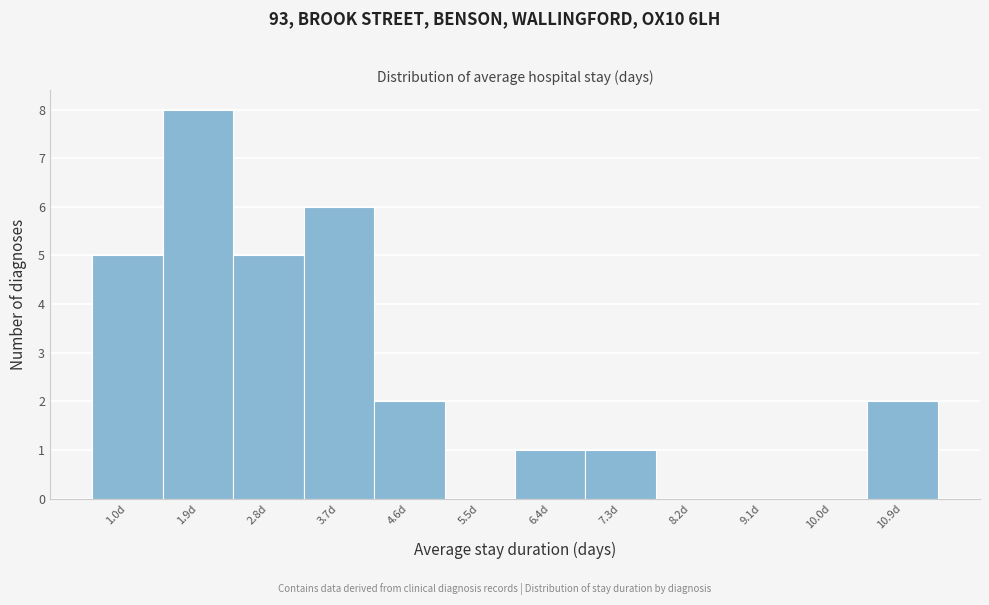

Reading right to left, list all the values displayed in this chart.

10.9d=2	10.0d=0	9.1d=0	8.2d=0	7.3d=1	6.4d=1	5.5d=0	4.6d=2	3.7d=6	2.8d=5	1.9d=8	1.0d=5